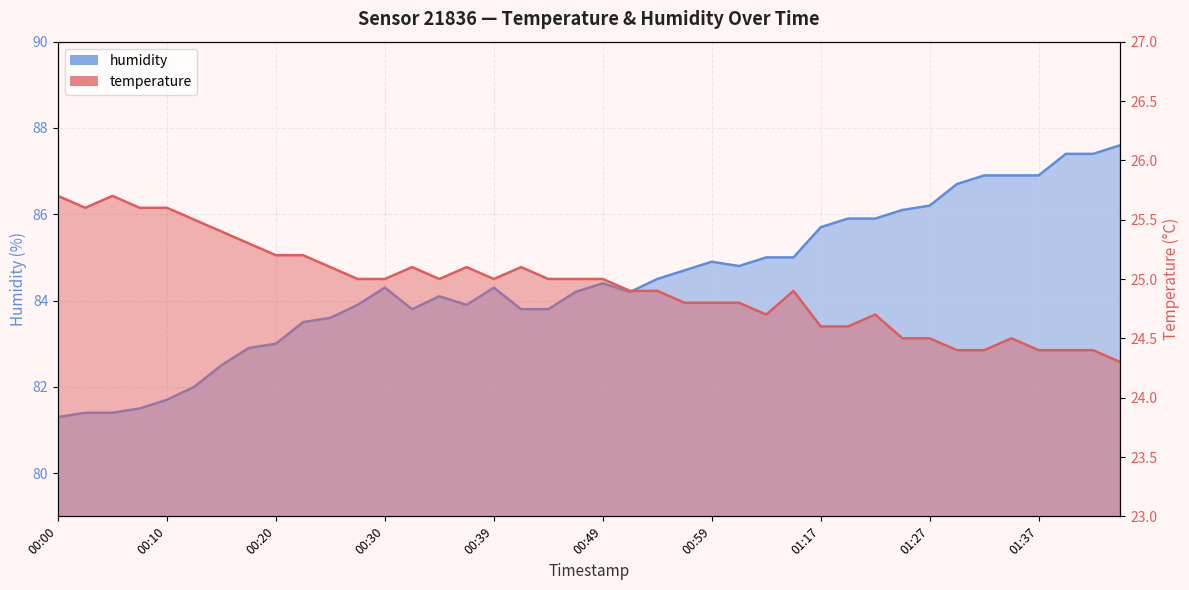

Reading left to right, extract all data points from this chart.

temperature: 00:00=25.7	00:03=25.6	00:05=25.7	00:07=25.6	00:10=25.6	00:12=25.5	00:15=25.4	00:17=25.3	00:20=25.2	00:22=25.2	00:25=25.1	00:27=25.0	00:30=25.0	00:32=25.1	00:34=25.0	00:37=25.1	00:39=25.0	00:42=25.1	00:44=25.0	00:47=25.0	00:49=25.0	00:52=24.9	00:54=24.9	00:57=24.8	00:59=24.8	01:01=24.8	01:04=24.7	01:14=24.9	01:17=24.6	01:19=24.6	01:22=24.7	01:24=24.5	01:27=24.5	01:29=24.4	01:32=24.4	01:34=24.5	01:37=24.4	01:39=24.4	01:42=24.4	01:44=24.3
humidity: 00:00=81.3	00:03=81.4	00:05=81.4	00:07=81.5	00:10=81.7	00:12=82.0	00:15=82.5	00:17=82.9	00:20=83.0	00:22=83.5	00:25=83.6	00:27=83.9	00:30=84.3	00:32=83.8	00:34=84.1	00:37=83.9	00:39=84.3	00:42=83.8	00:44=83.8	00:47=84.2	00:49=84.4	00:52=84.2	00:54=84.5	00:57=84.7	00:59=84.9	01:01=84.8	01:04=85.0	01:14=85.0	01:17=85.7	01:19=85.9	01:22=85.9	01:24=86.1	01:27=86.2	01:29=86.7	01:32=86.9	01:34=86.9	01:37=86.9	01:39=87.4	01:42=87.4	01:44=87.6